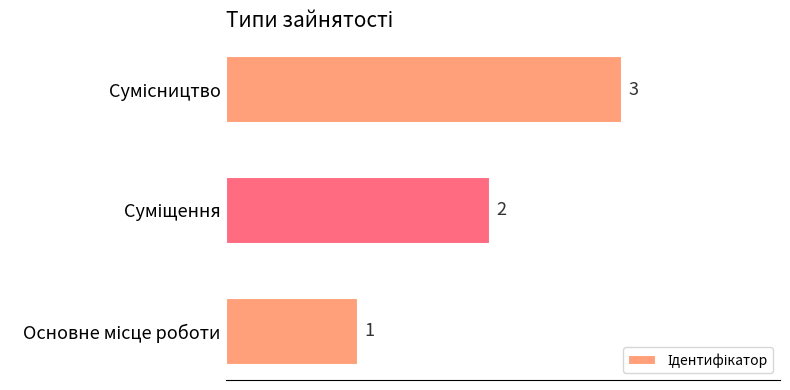

What is the maximum value shown in the chart?

3